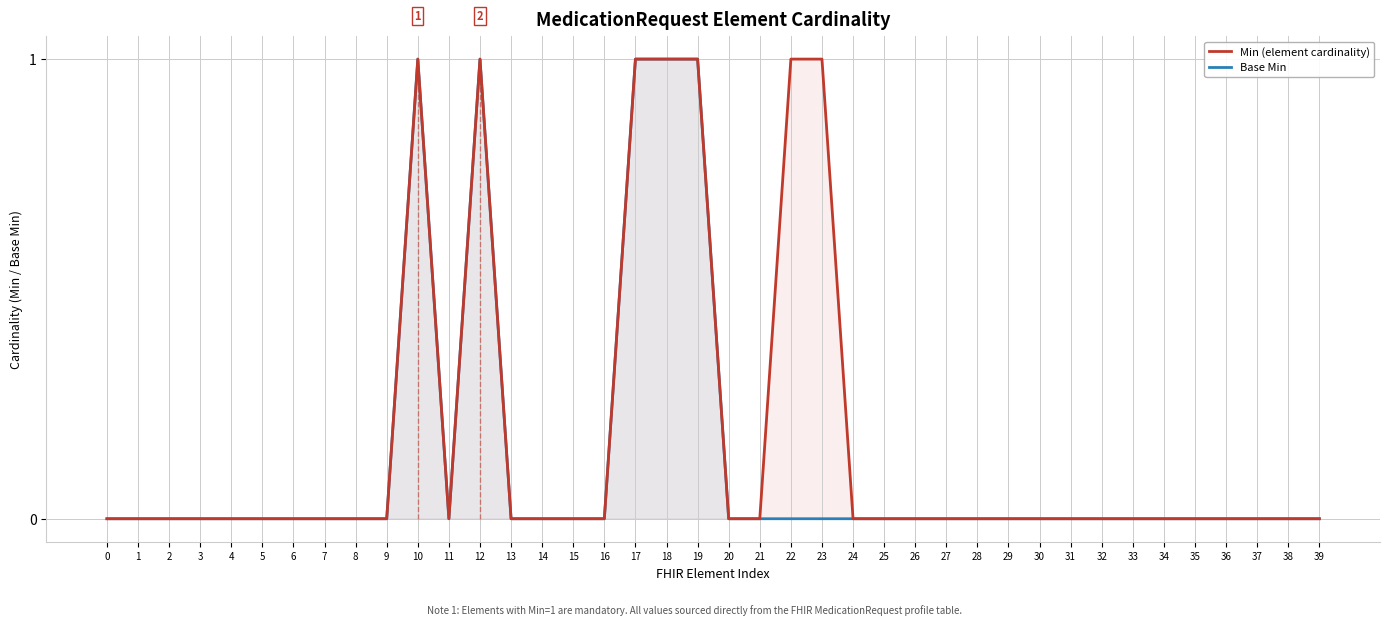

True or false: Min (element cardinality) and Base Min intersect in this chart.

False